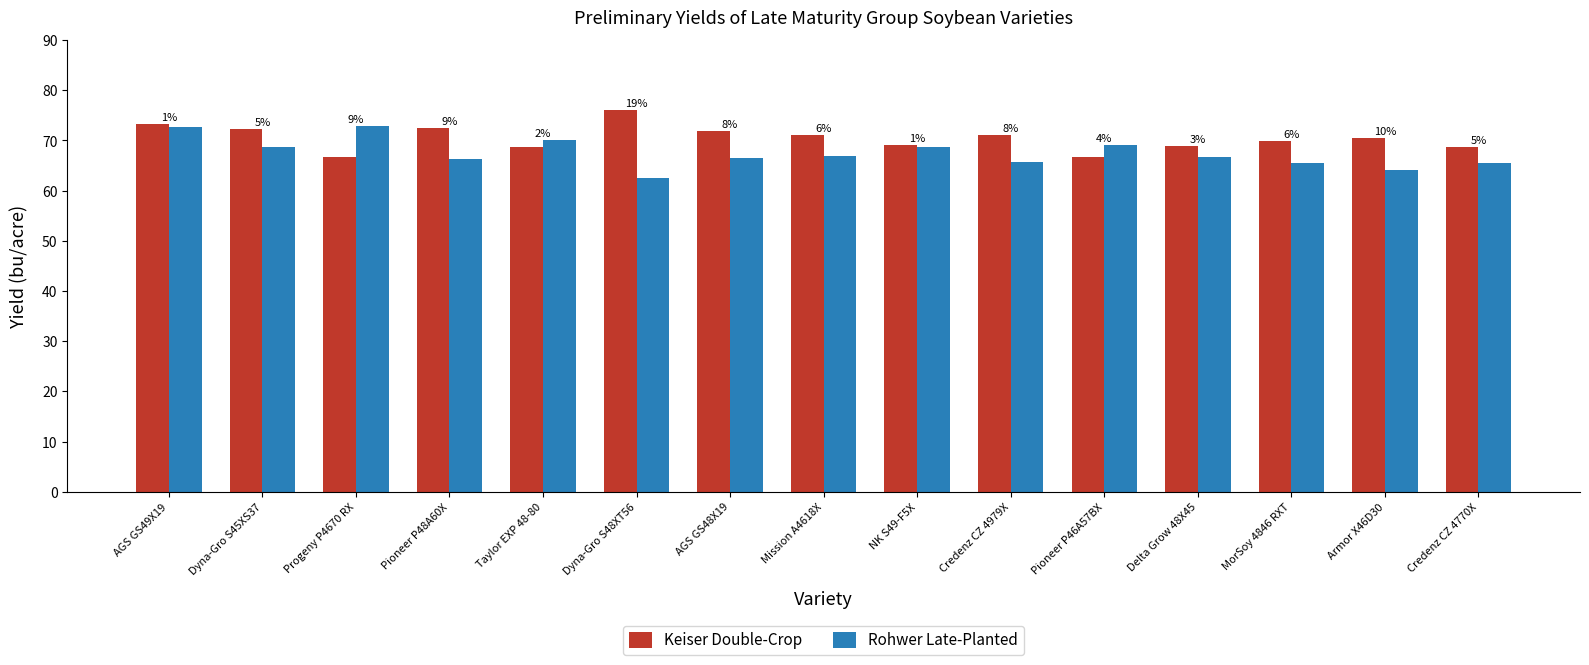

What are all the series names shown in the legend?

Keiser Double-Crop, Rohwer Late-Planted